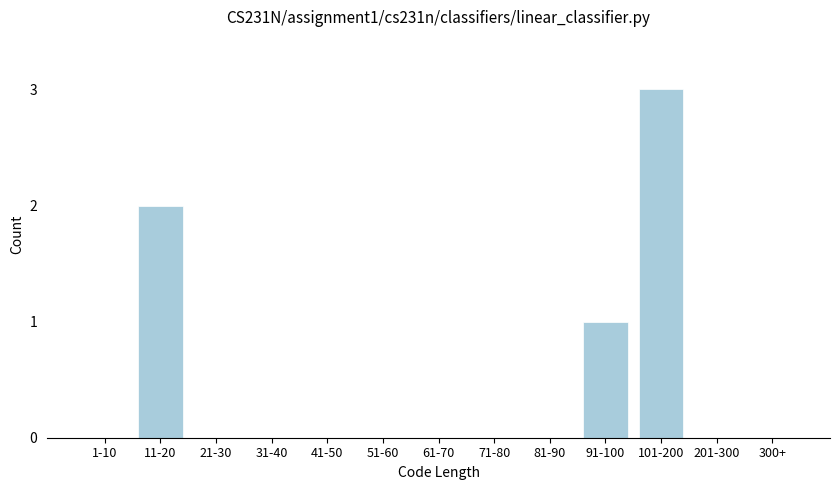

Reading right to left, what are all the values shown in this chart?

300+=0	201-300=0	101-200=3	91-100=1	81-90=0	71-80=0	61-70=0	51-60=0	41-50=0	31-40=0	21-30=0	11-20=2	1-10=0